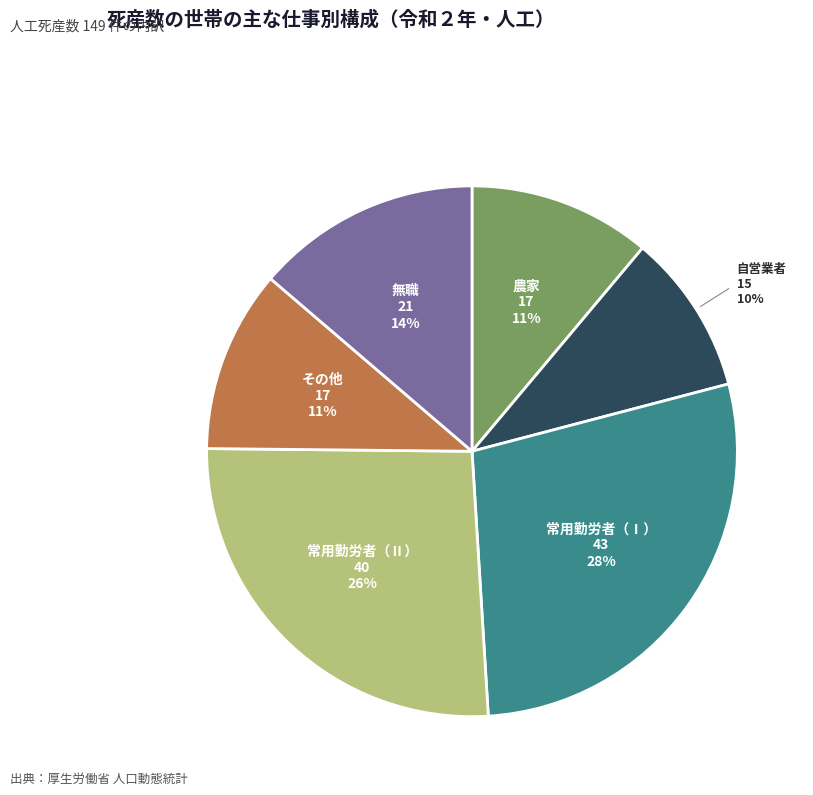

What is the largest slice in the pie chart?

常用勤労者（Ⅰ）